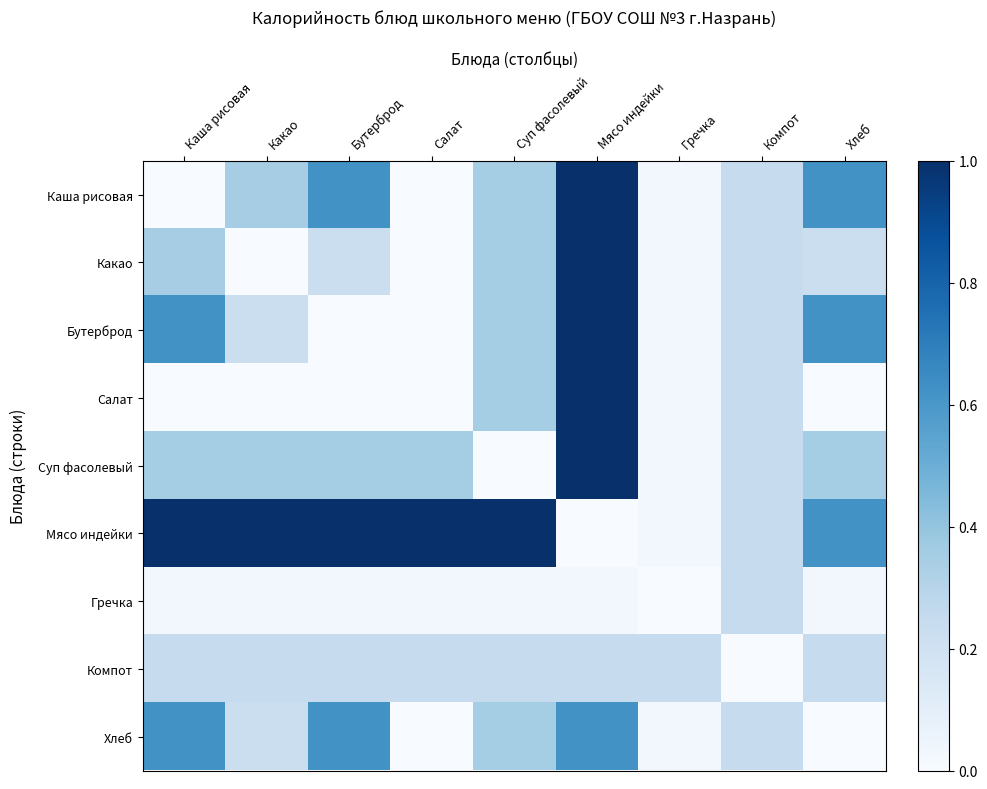

Reading right to left, extract all data points from this chart.

Каша рисовая: Хлеб=0.6	Компот=0.2	Гречка=0.0	Мясо индейки=1.0	Суп фасолевый=0.4	Салат=0.0	Бутерброд=0.6	Какао=0.4	Каша рисовая=0.0
Какао: Хлеб=0.2	Компот=0.2	Гречка=0.0	Мясо индейки=1.0	Суп фасолевый=0.4	Салат=0.0	Бутерброд=0.2	Какао=0.0	Каша рисовая=0.4
Бутерброд: Хлеб=0.6	Компот=0.2	Гречка=0.0	Мясо индейки=1.0	Суп фасолевый=0.4	Салат=0.0	Бутерброд=0.0	Какао=0.2	Каша рисовая=0.6
Салат: Хлеб=0.0	Компот=0.2	Гречка=0.0	Мясо индейки=1.0	Суп фасолевый=0.4	Салат=0.0	Бутерброд=0.0	Какао=0.0	Каша рисовая=0.0
Суп фасолевый: Хлеб=0.4	Компот=0.2	Гречка=0.0	Мясо индейки=1.0	Суп фасолевый=0.0	Салат=0.4	Бутерброд=0.4	Какао=0.4	Каша рисовая=0.4
Мясо индейки: Хлеб=0.6	Компот=0.2	Гречка=0.0	Мясо индейки=0.0	Суп фасолевый=1.0	Салат=1.0	Бутерброд=1.0	Какао=1.0	Каша рисовая=1.0
Гречка: Хлеб=0.0	Компот=0.2	Гречка=0.0	Мясо индейки=0.0	Суп фасолевый=0.0	Салат=0.0	Бутерброд=0.0	Какао=0.0	Каша рисовая=0.0
Компот: Хлеб=0.2	Компот=0.0	Гречка=0.2	Мясо индейки=0.2	Суп фасолевый=0.2	Салат=0.2	Бутерброд=0.2	Какао=0.2	Каша рисовая=0.2
Хлеб: Хлеб=0.0	Компот=0.2	Гречка=0.0	Мясо индейки=0.6	Суп фасолевый=0.4	Салат=0.0	Бутерброд=0.6	Какао=0.2	Каша рисовая=0.6